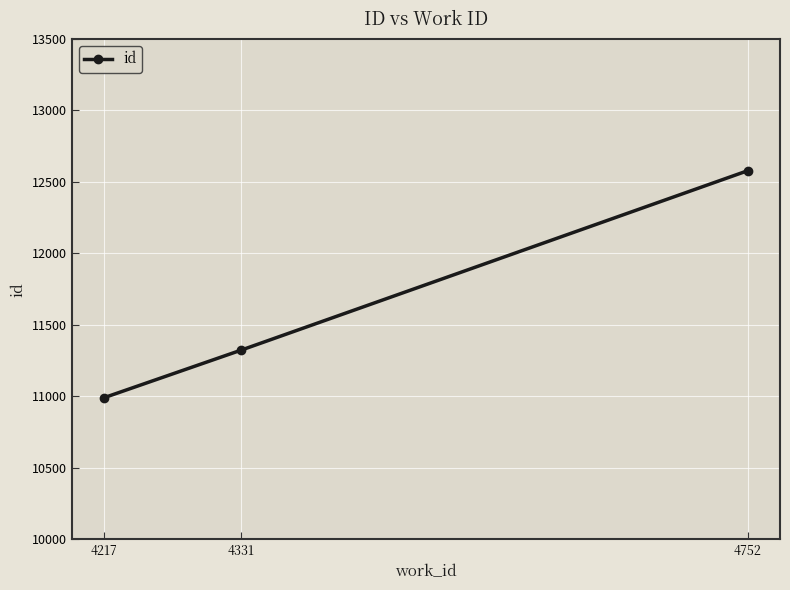

Is it true that the value at 4217 is 16806?

False